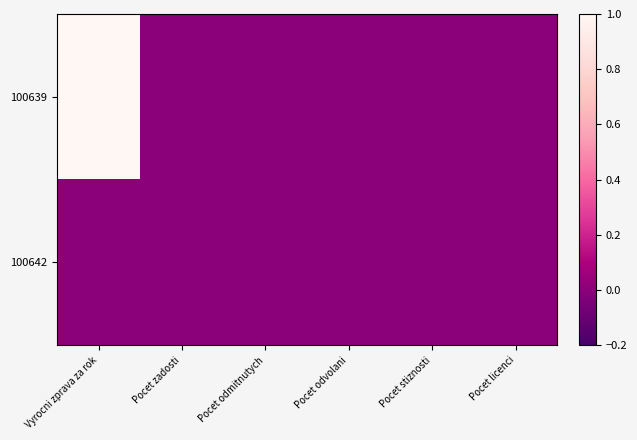

At which category does the chart reach its peak across all series?

Vyrocni zprava za rok